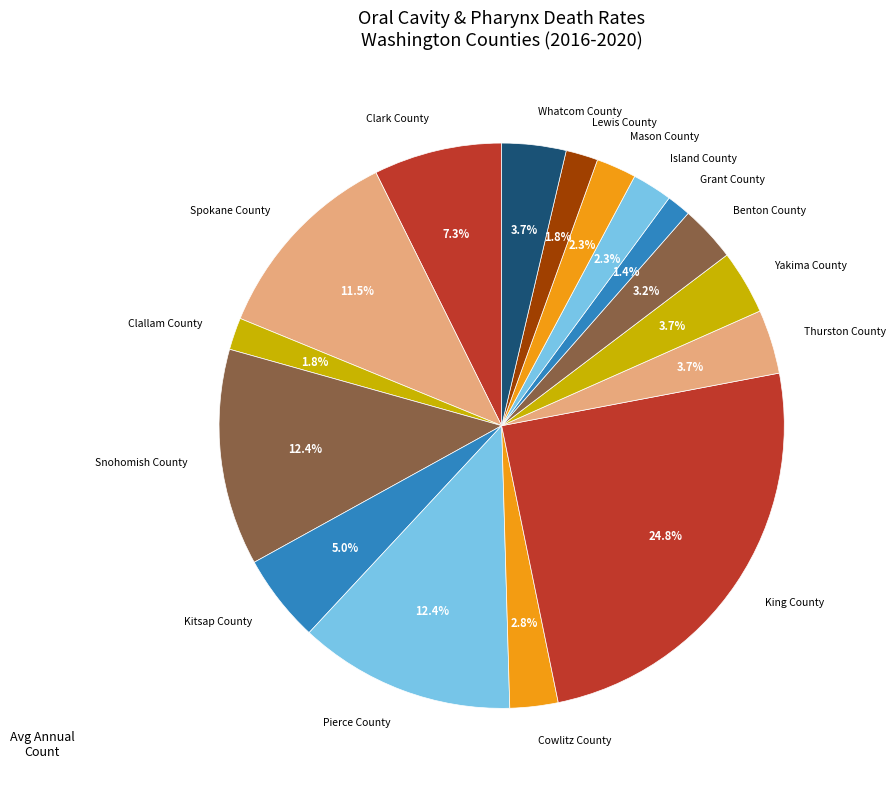

What is the total percentage of Whatcom County and Kitsap County?

8.7%